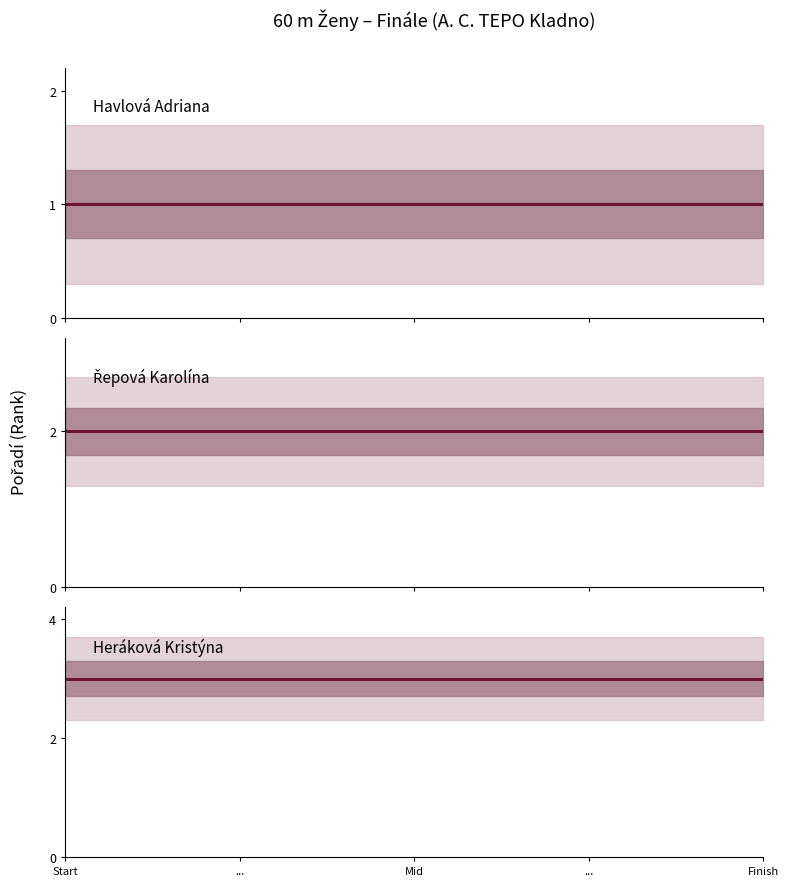

Is the value of Havlová Adriana at ... greater than the value of Řepová Karolína at ...?

No